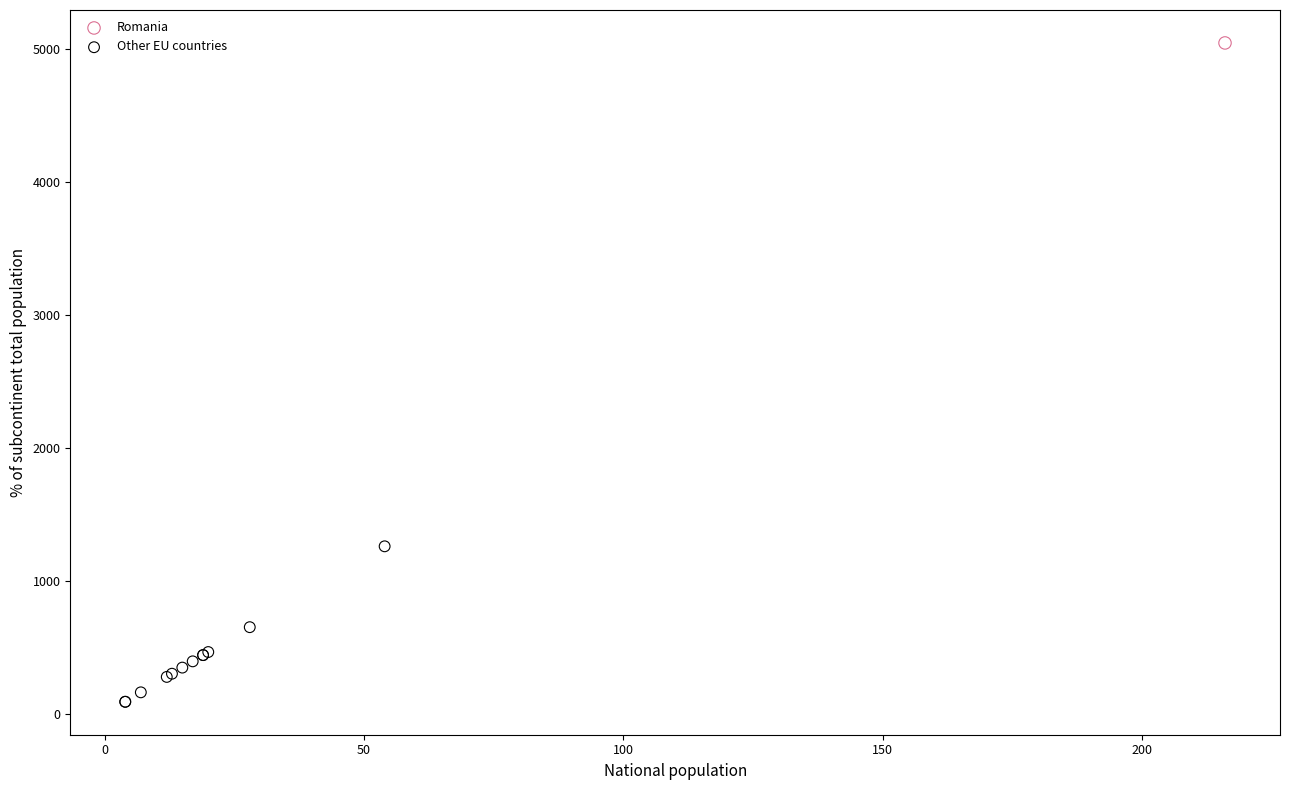

What are all the series names shown in the legend?

Romania, Other EU countries